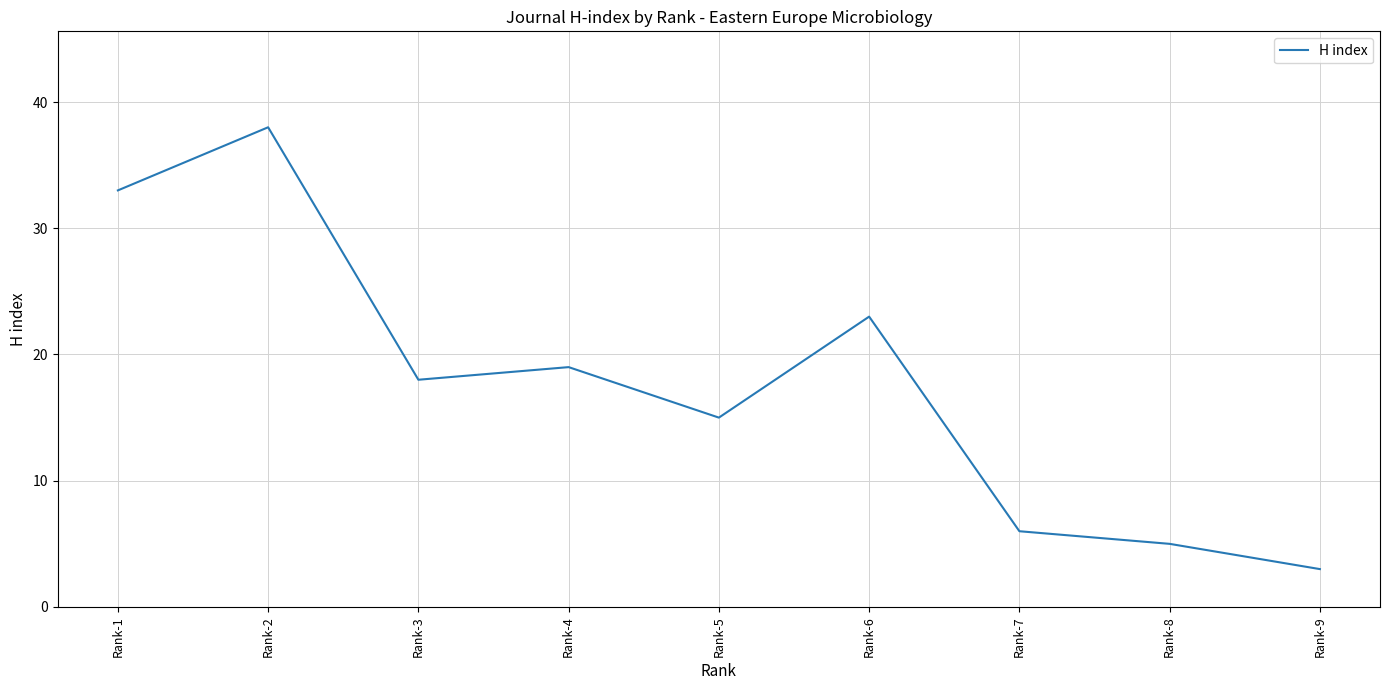

Where is the first local minimum?

Rank-3